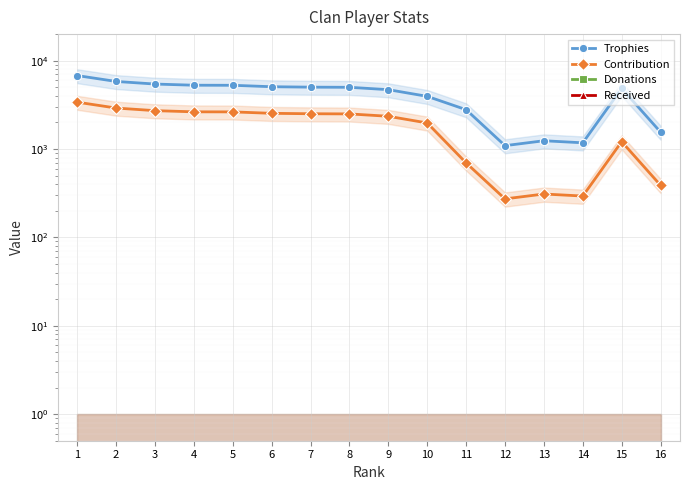

Reading right to left, transcribe all the data shown in this chart.

Trophies: 16=1557	15=4855	14=1177	13=1242	12=1093	11=2791	10=3949	9=4701	8=5001	7=5020	6=5076	5=5270	4=5279	3=5442	2=5825	1=6786
Contribution: 16=389	15=1213	14=294	13=310	12=273	11=697	10=1974	9=2350	8=2500	7=2510	6=2538	5=2635	4=2639	3=2721	2=2912	1=3393
Donations: 16=0	15=0	14=0	13=0	12=0	11=0	10=0	9=0	8=0	7=0	6=0	5=0	4=0	3=0	2=0	1=0
Received: 16=0	15=0	14=0	13=0	12=0	11=0	10=0	9=0	8=0	7=0	6=0	5=0	4=0	3=0	2=0	1=0